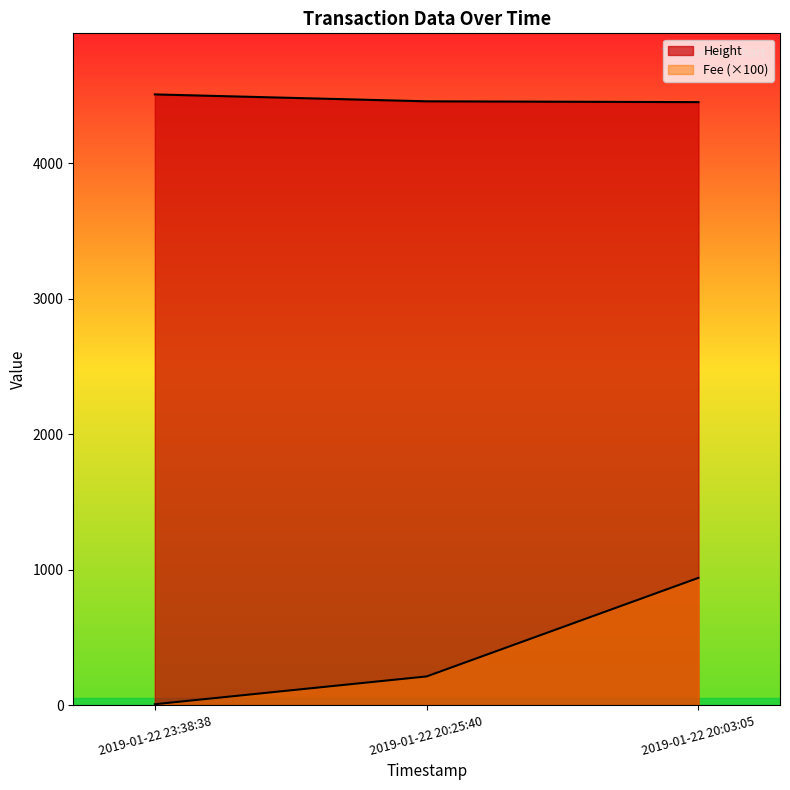

What is the highest value of the Fee series?

939.3